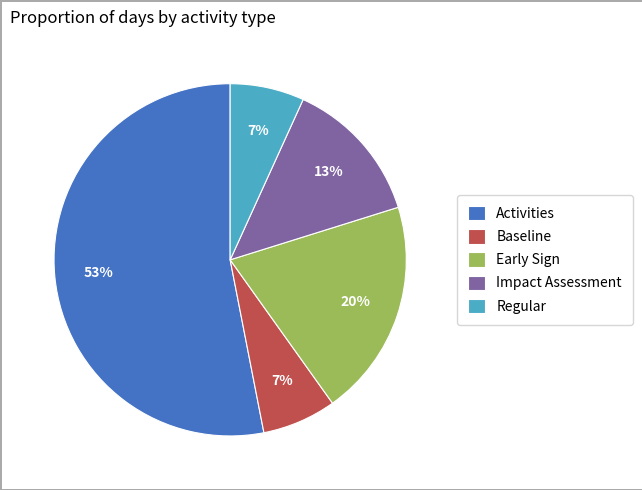

Does Activities account for over 50% of the chart?

Yes